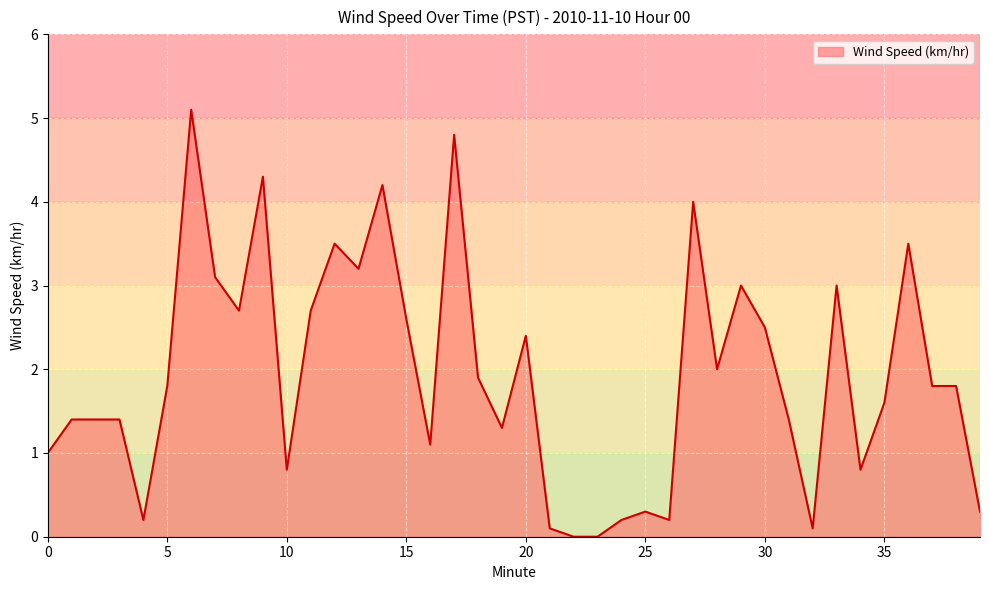

True or false: the data has more than 1 interior local peaks.

True